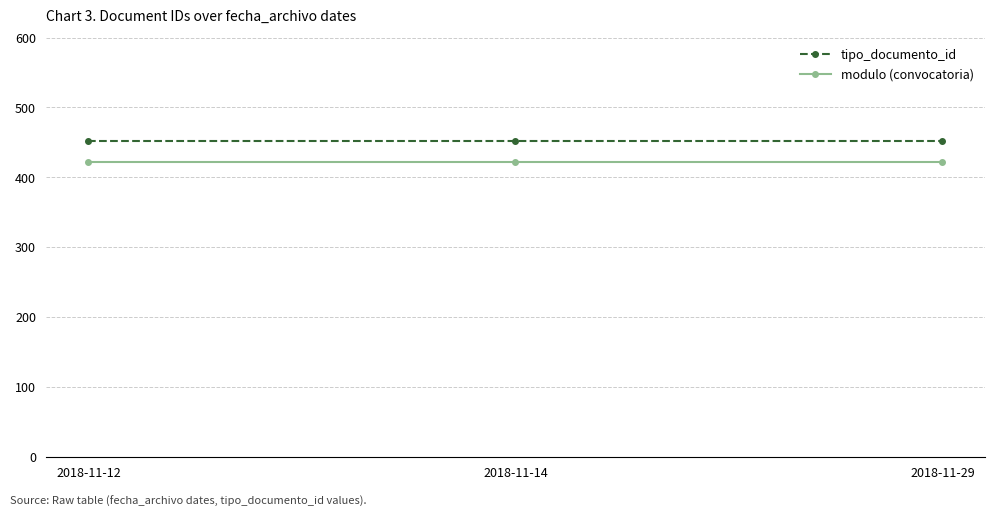

What is the value of the modulo (convocatoria) point at the 2nd from the left?

422